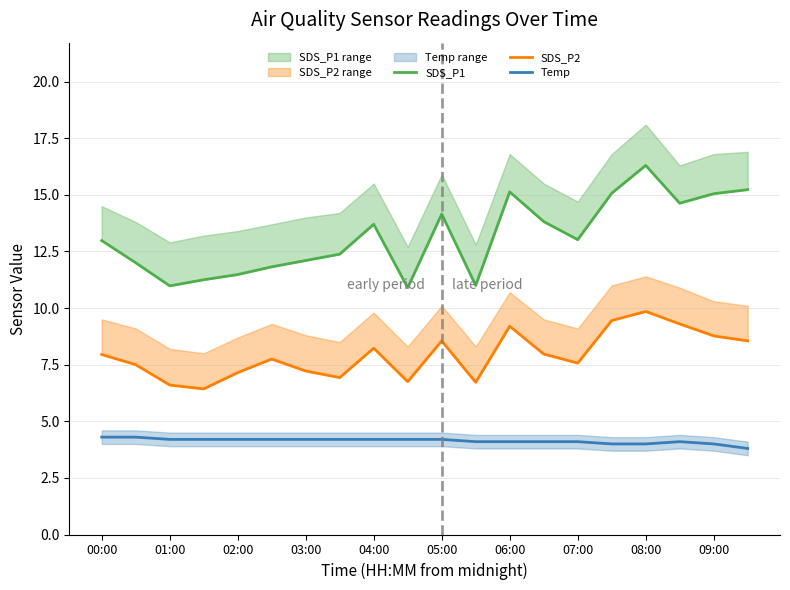

True or false: Temp has a value of 6.7 at 01:00.

False